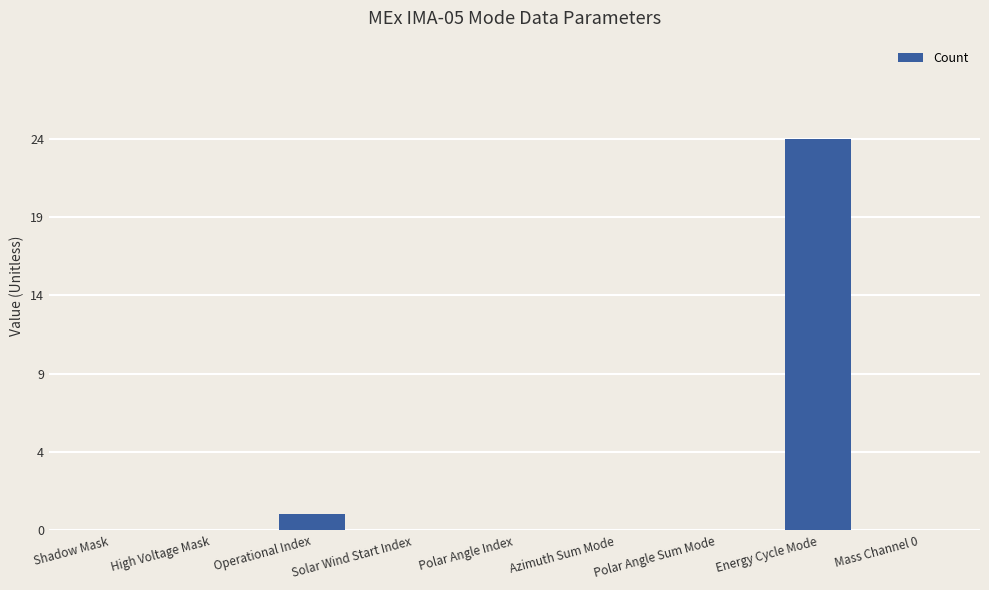

Are the bars horizontal?

No